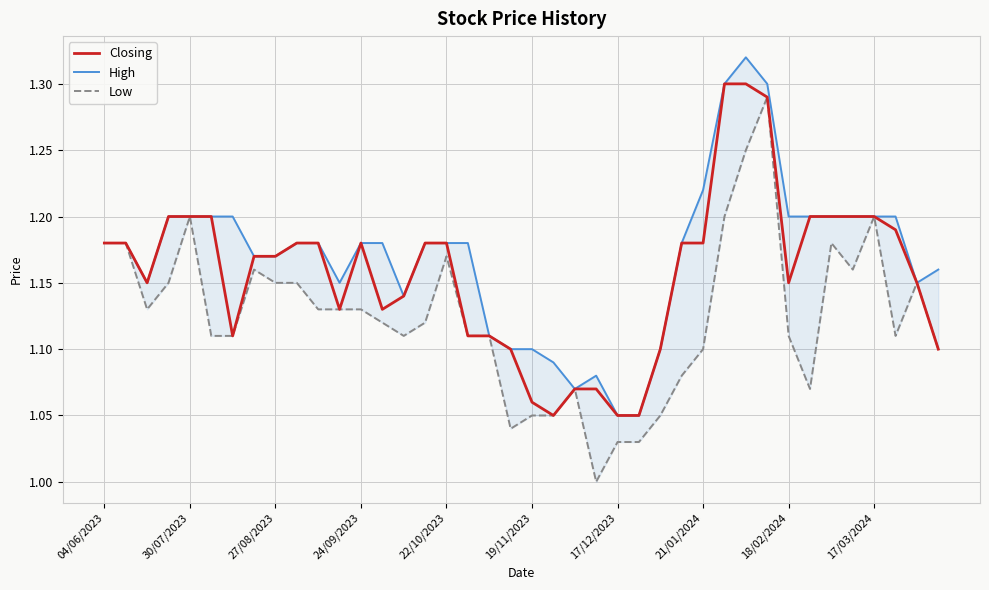

Is it true that Closing equals 1.2 at 17/03/2024?

True